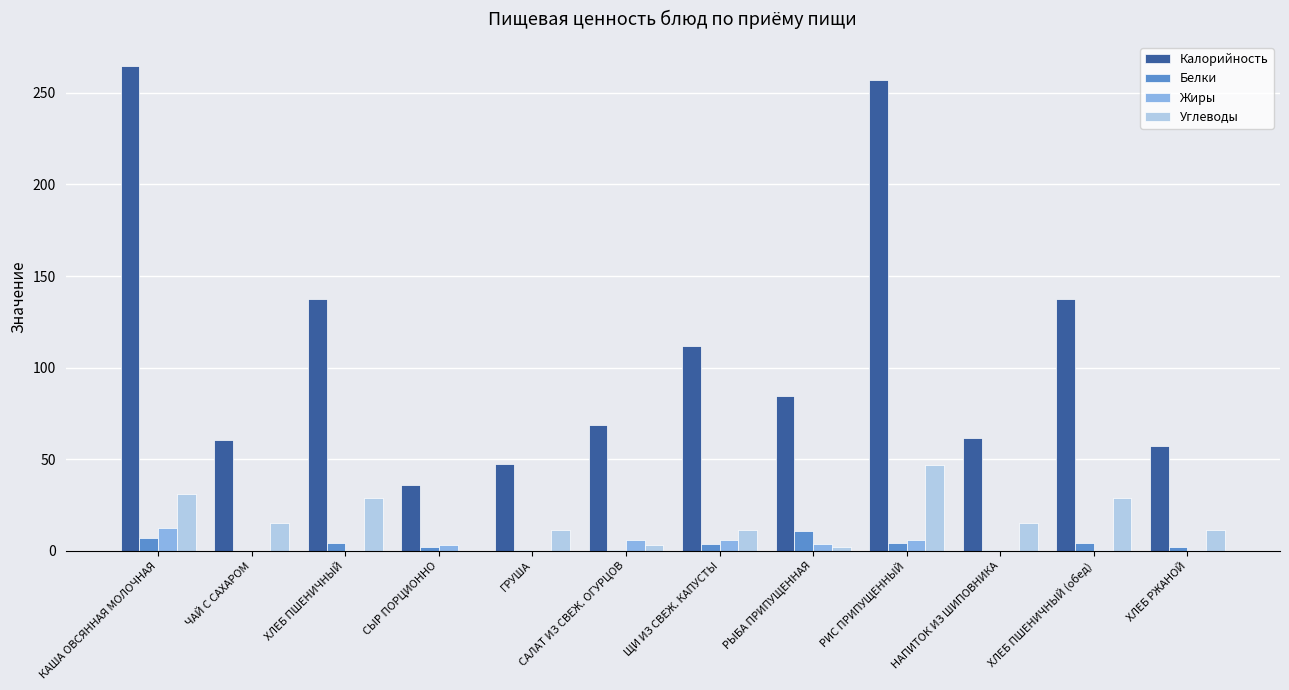

The Белки series shows 0.1 at ЧАЙ С САХАРОМ. True or false?

True